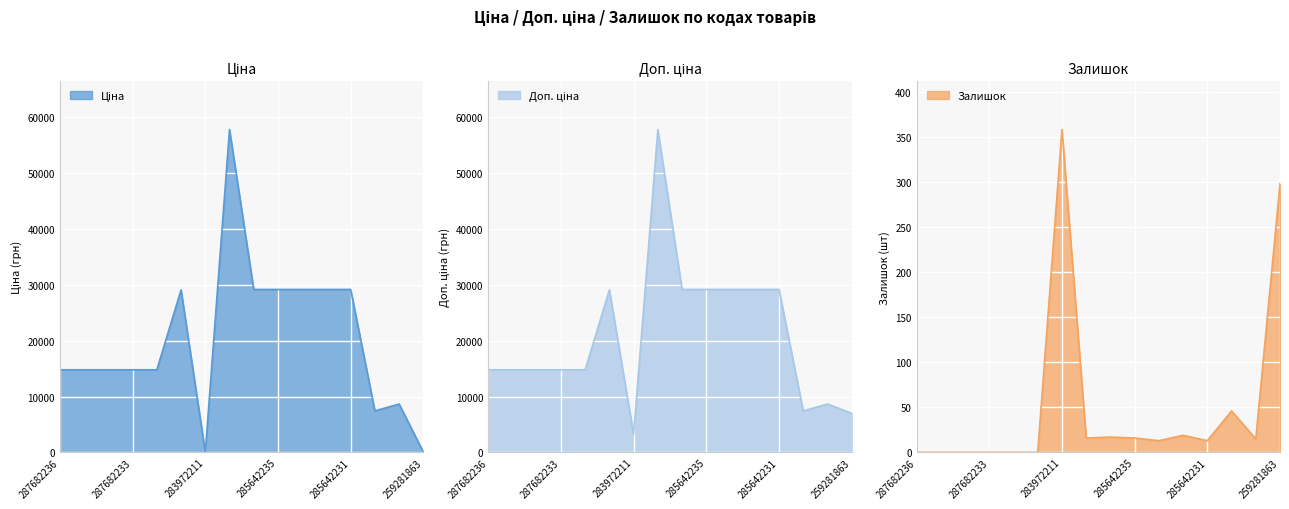

What is the total value across all series at 285642235?

58392.9